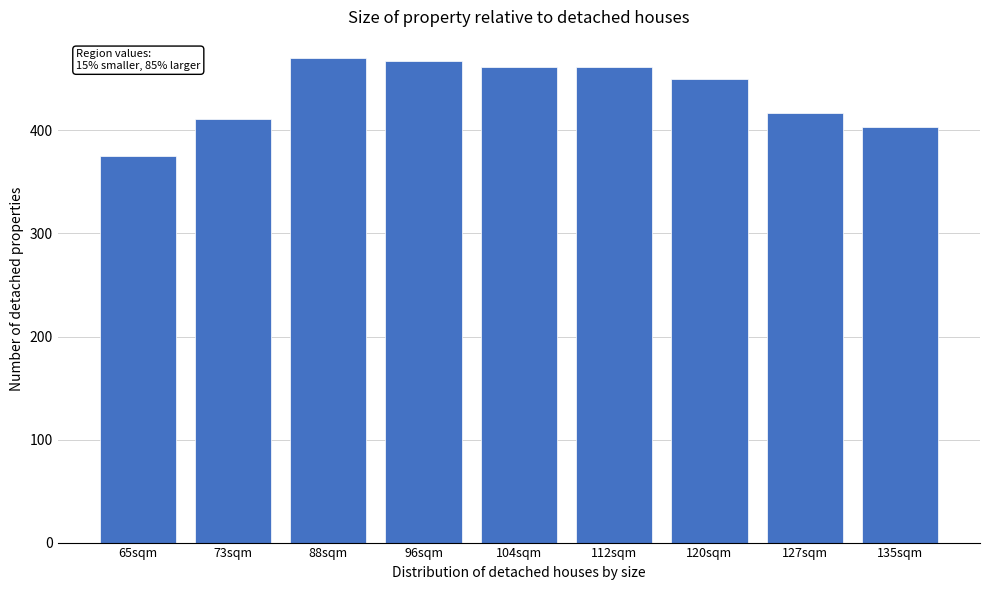

Reading right to left, transcribe all the data shown in this chart.

403	417	450	462	462	467	470	411	375